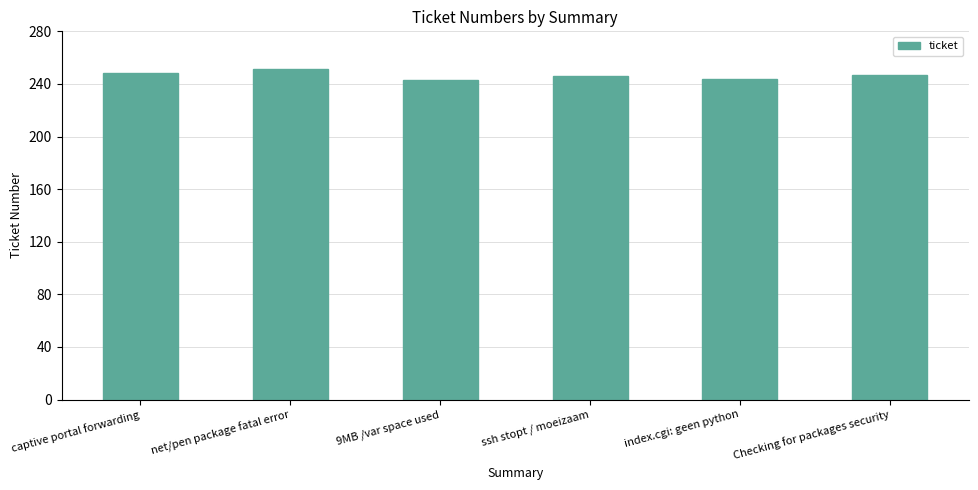

What is the change in value from net/pen package fatal error to Checking for packages security?

-4